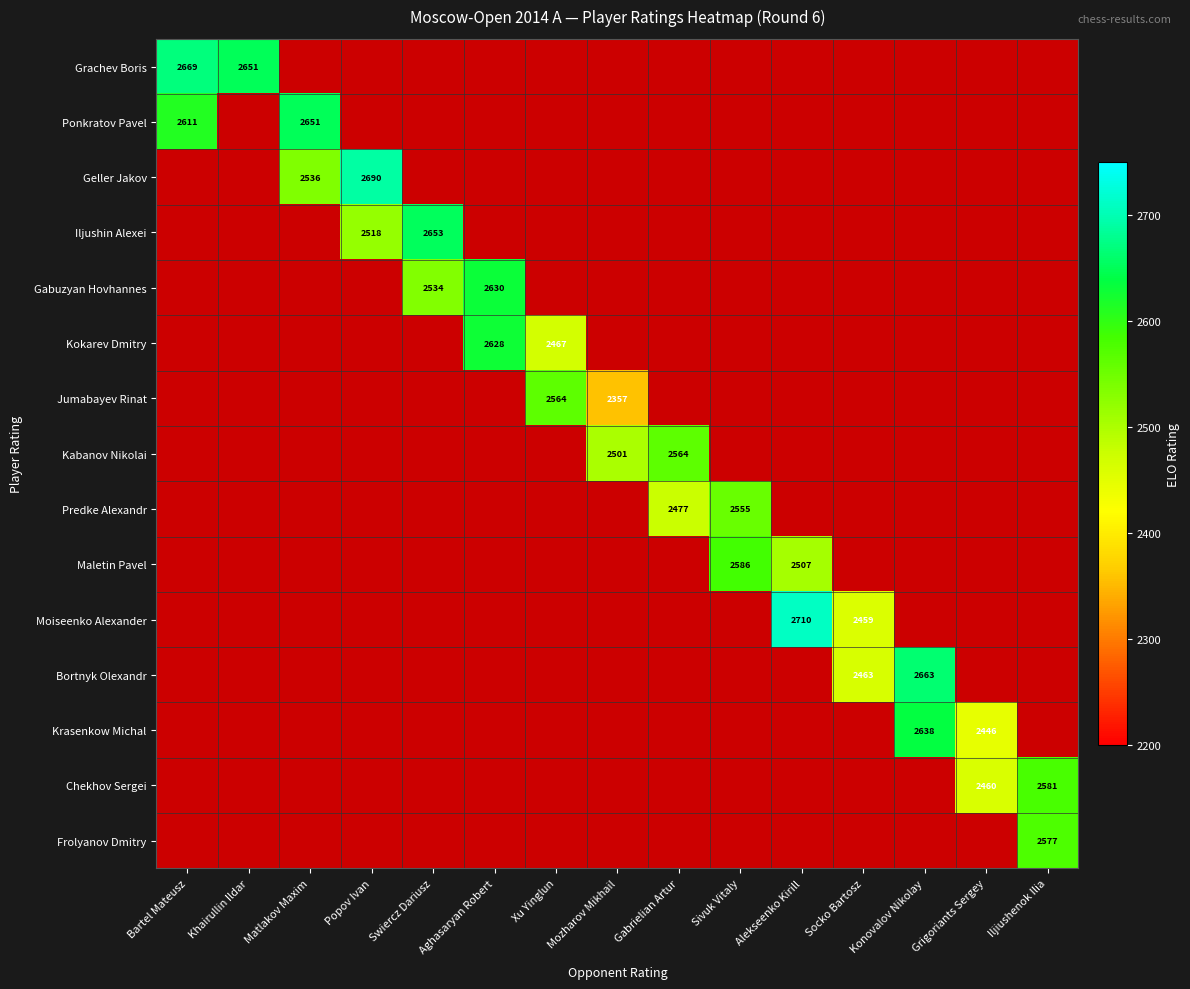

Between Aghasaryan Robert and Matlakov Maxim, which is larger?

Matlakov Maxim